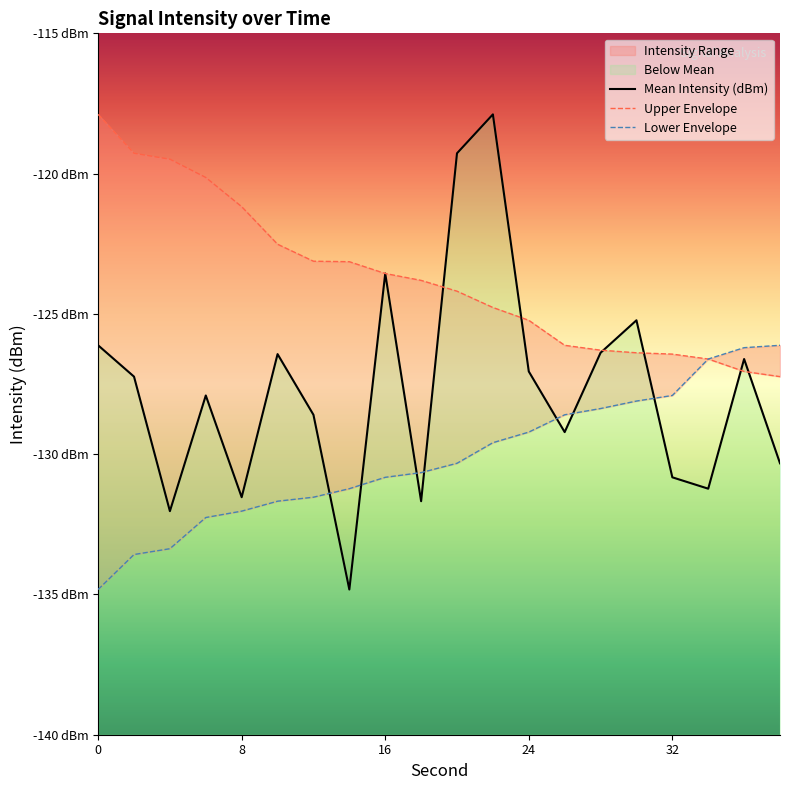

What is the smallest value displayed?

-134.8